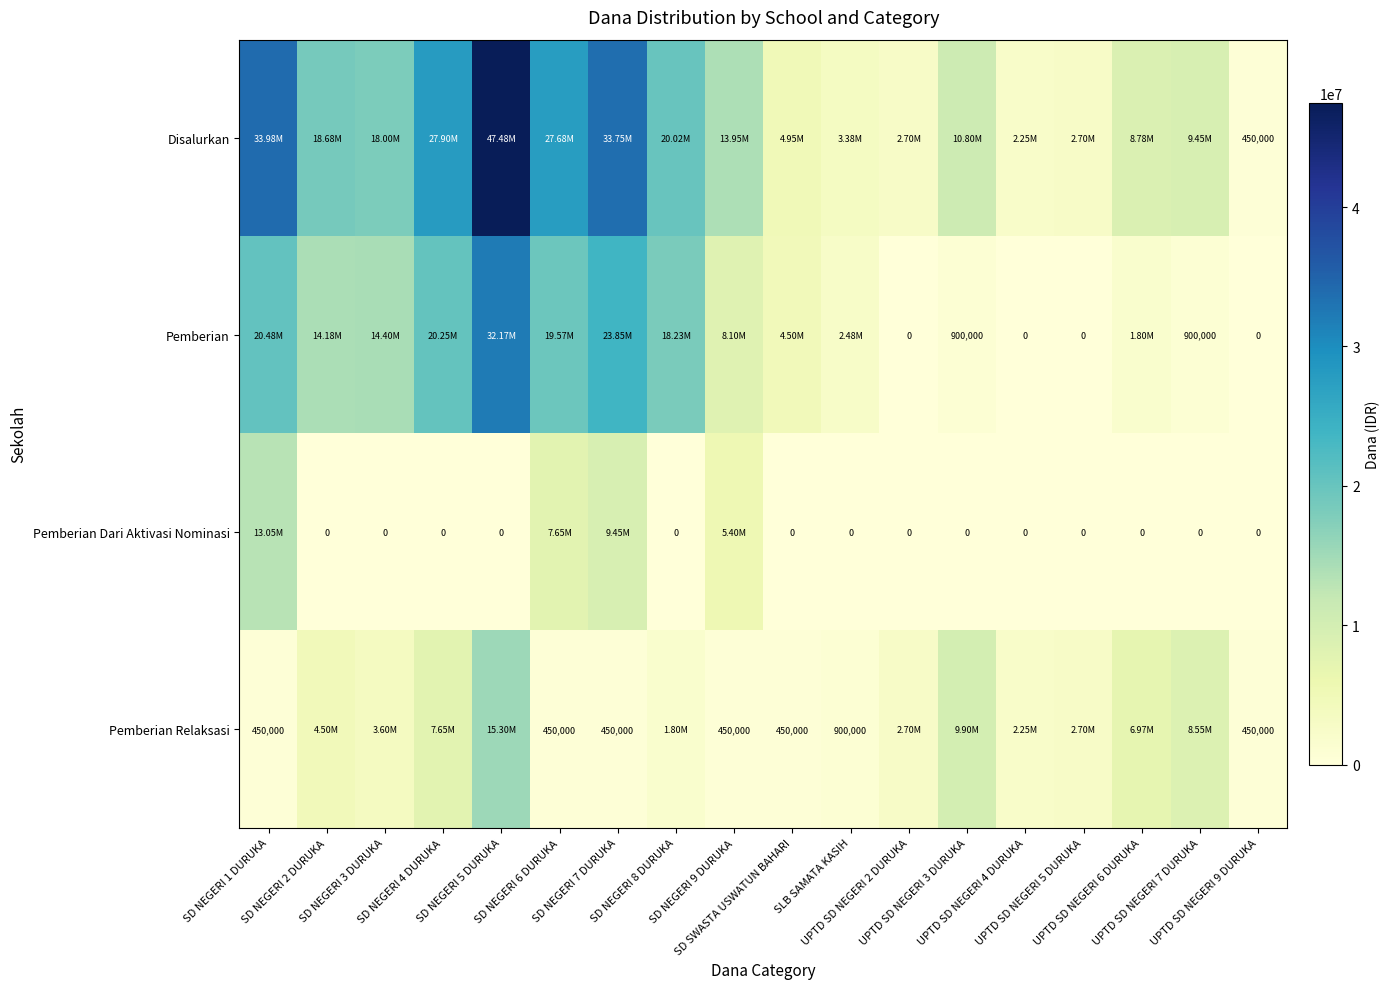

How many data points in Disalurkan are less than 13950000?

9